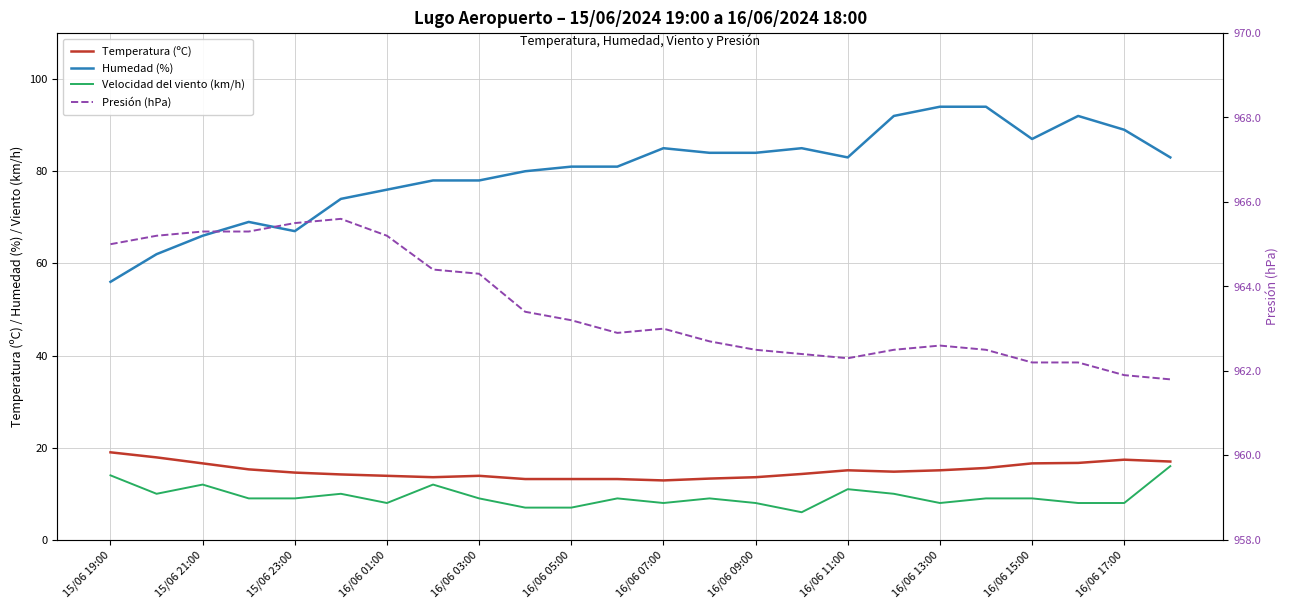

What is the spread (max minus min) of values at 16/06 09:00?

954.5